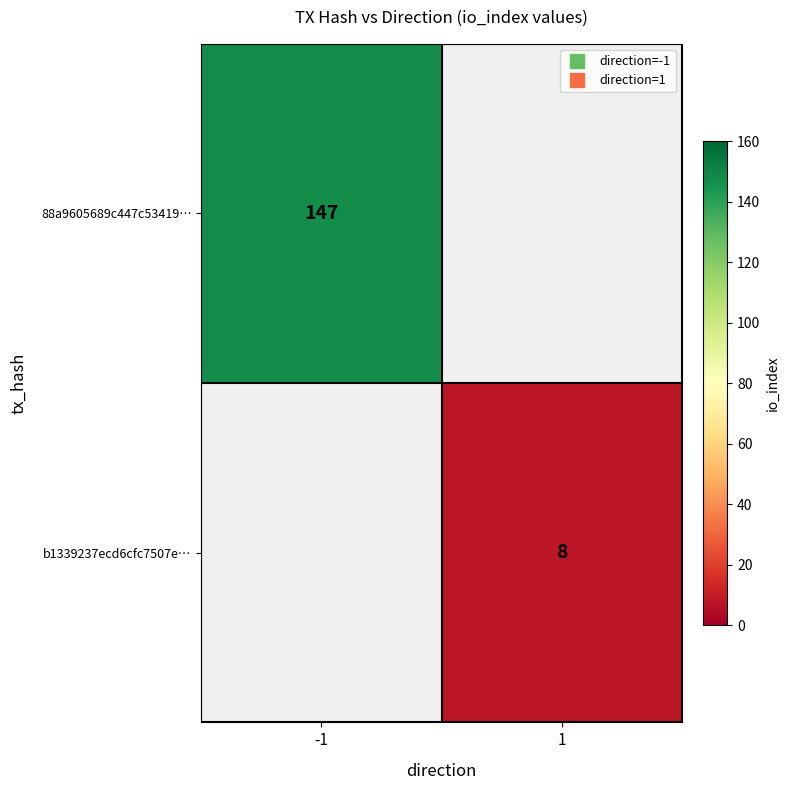

How many series are shown in this chart?

2